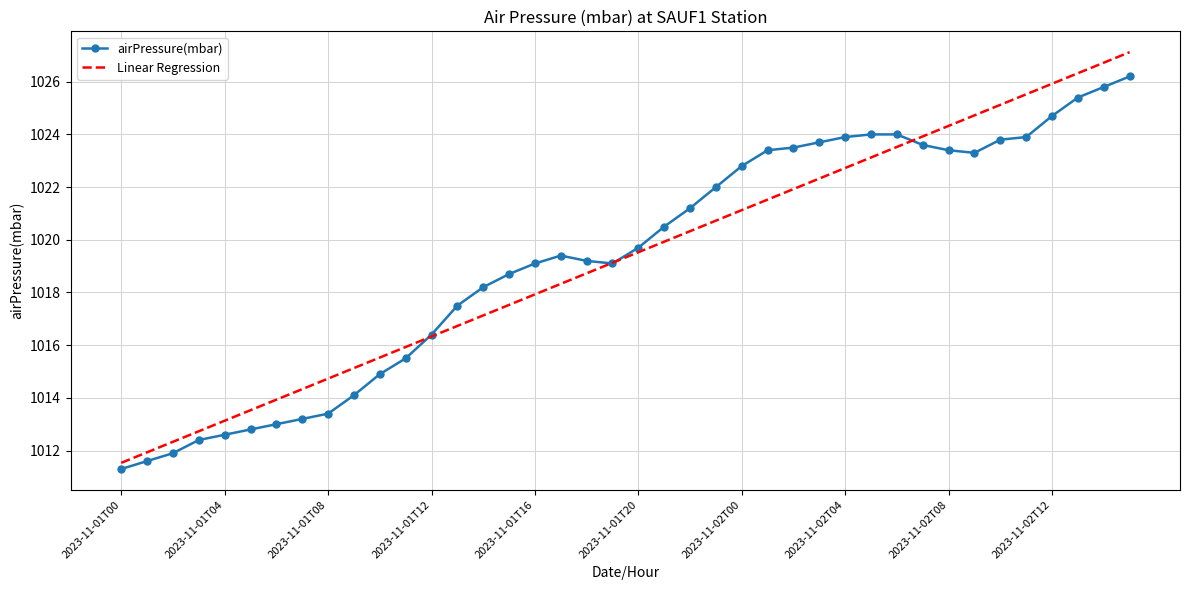

Which series has the widest spread of values?

Linear Regression